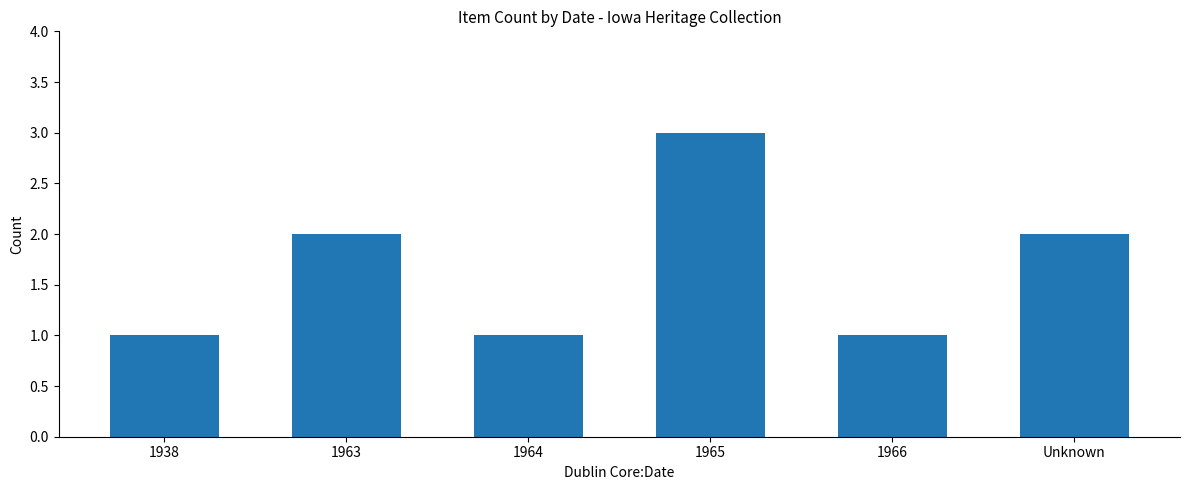

What is the greatest value displayed?

3